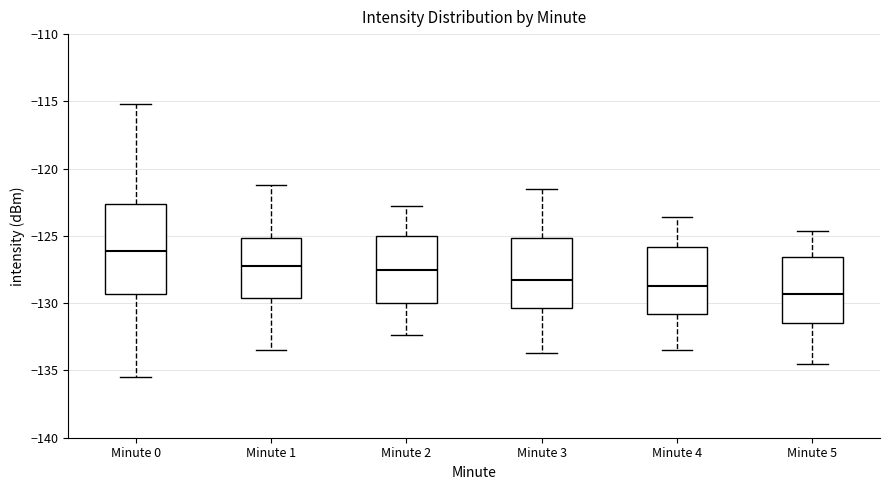

Which box has the lowest median line?

Minute 5